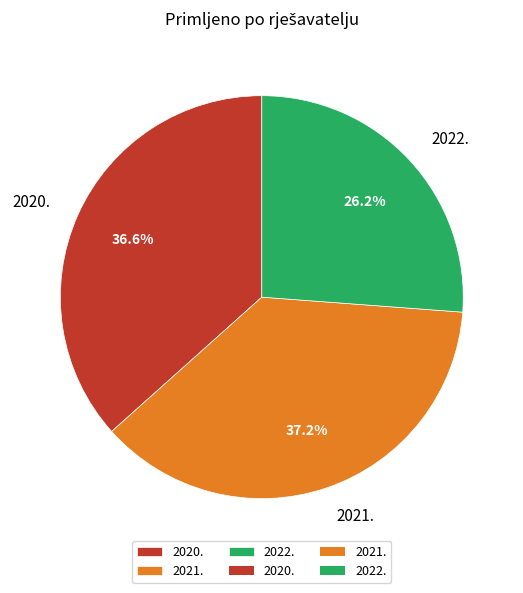

Which category has the smallest portion of the pie?

2022.